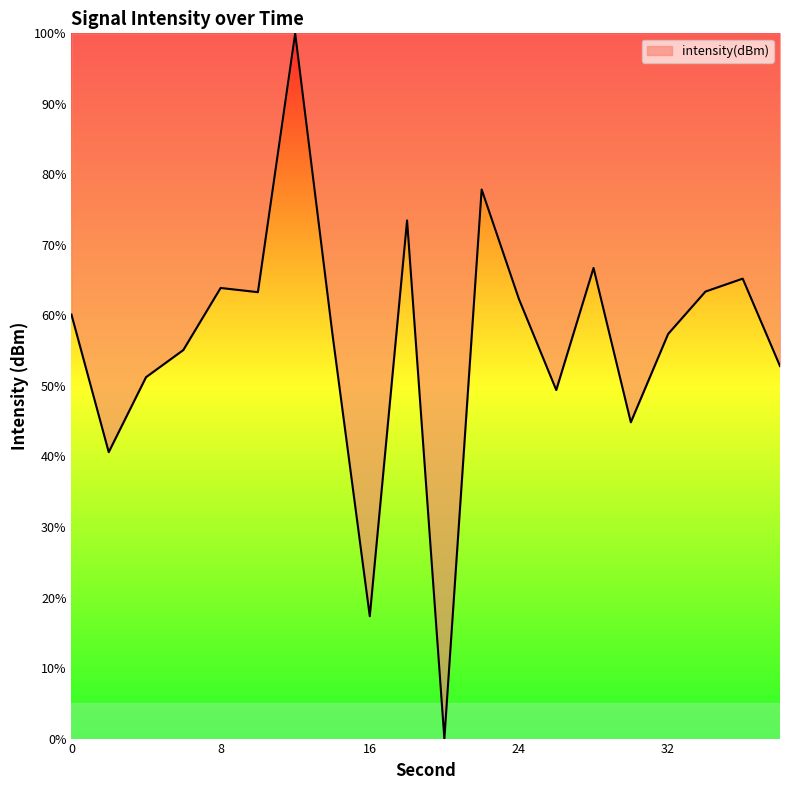

What is the difference between the maximum and minimum values?

100.0